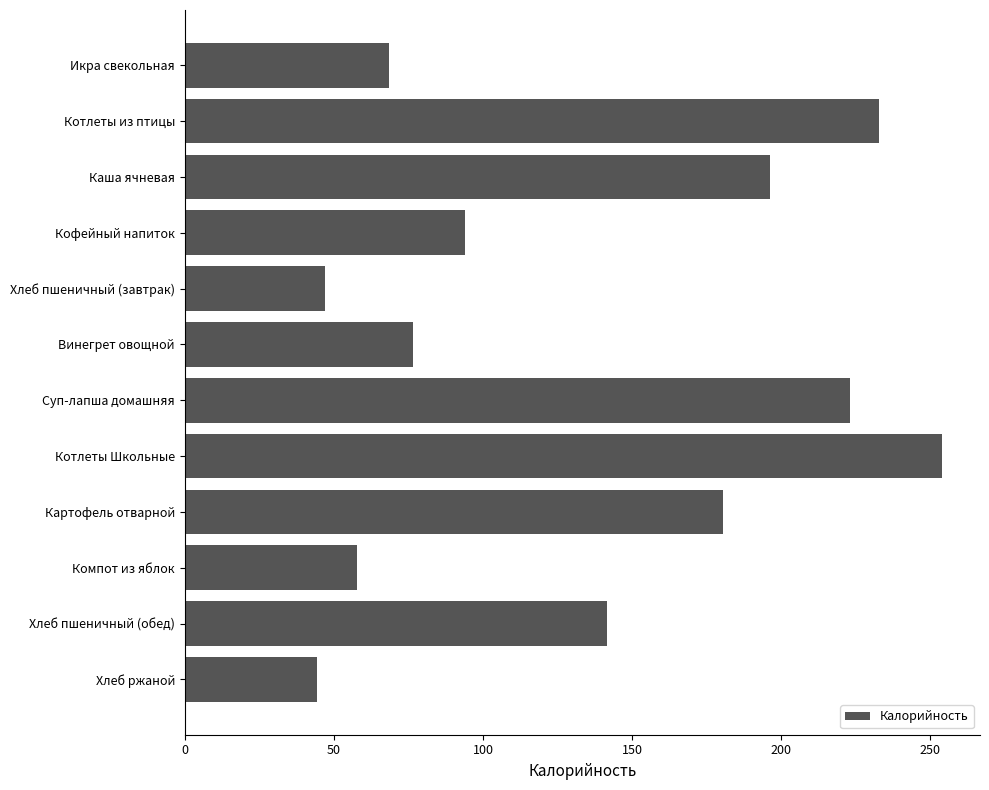

List the labels in order of value, smallest first.

Хлеб ржаной, Хлеб пшеничный (завтрак), Компот из яблок, Икра свекольная, Винегрет овощной, Кофейный напиток, Хлеб пшеничный (обед), Картофель отварной, Каша ячневая, Суп-лапша домашняя, Котлеты из птицы, Котлеты Школьные